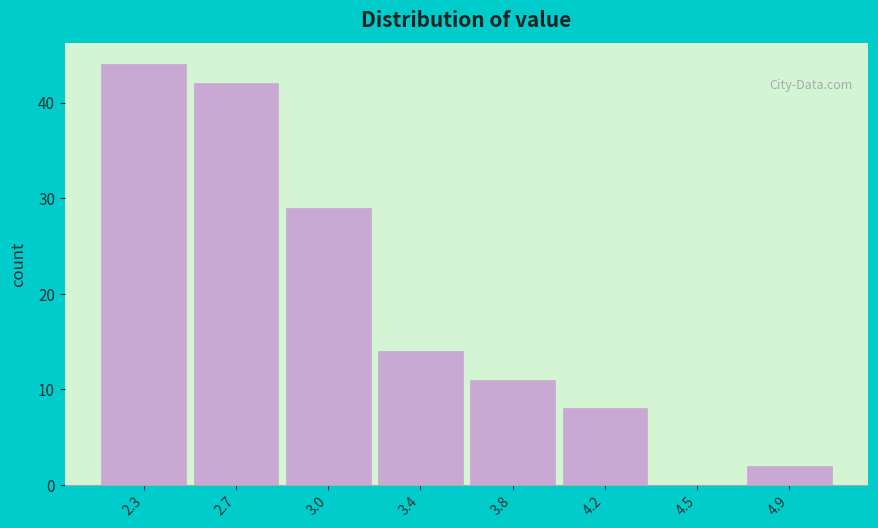

Reading left to right, list all the values displayed in this chart.

2.3=44	2.7=42	3.0=29	3.4=14	3.8=11	4.2=8	4.5=0	4.9=2